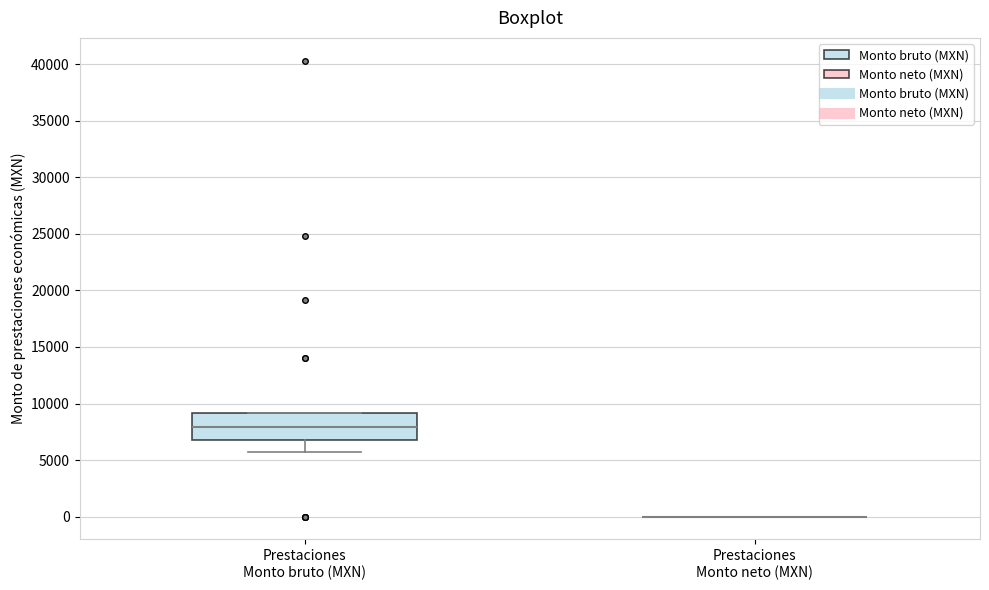

Reading left to right, transcribe this box plot: for each box, give where its median line is, the range the box spans, and where its two whiskers end, as read against the y-axis. The values are not printed on the chart, so give them approximately, as read against the axis.

Prestaciones Monto bruto (MXN): median 8000, box 7000 to 9000, whiskers 5500 to 9000
Prestaciones Monto neto (MXN): box collapsed to a line at 0, whiskers 0 to 0